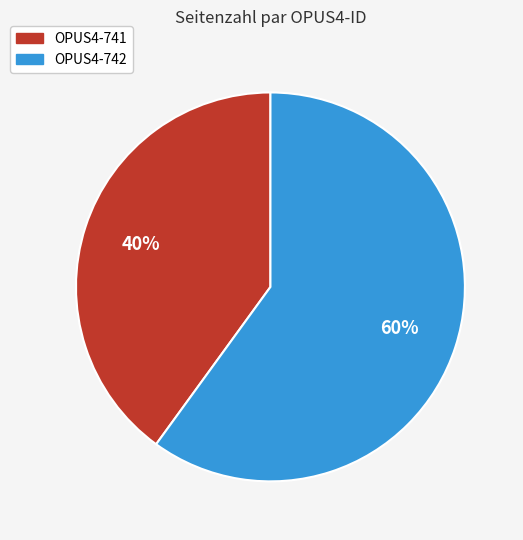

Do OPUS4-741 and OPUS4-742 together represent more than half of the pie?

Yes